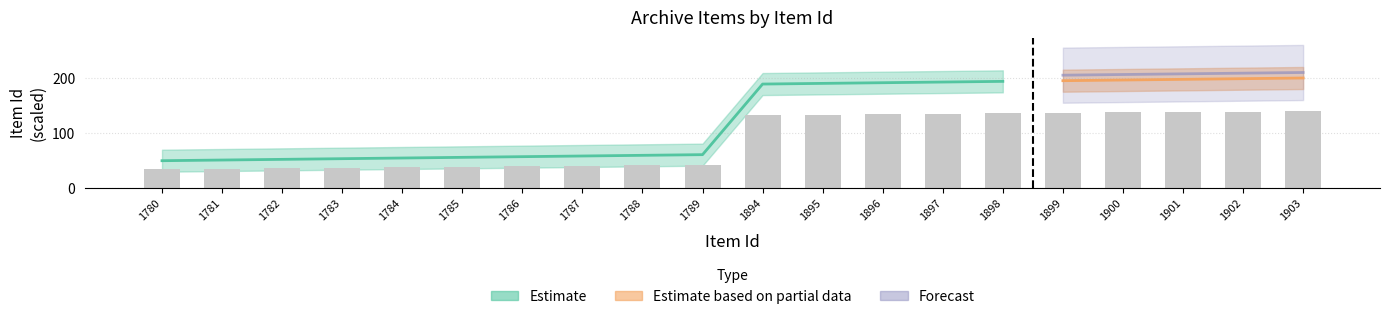

How many bars are there in total?

20